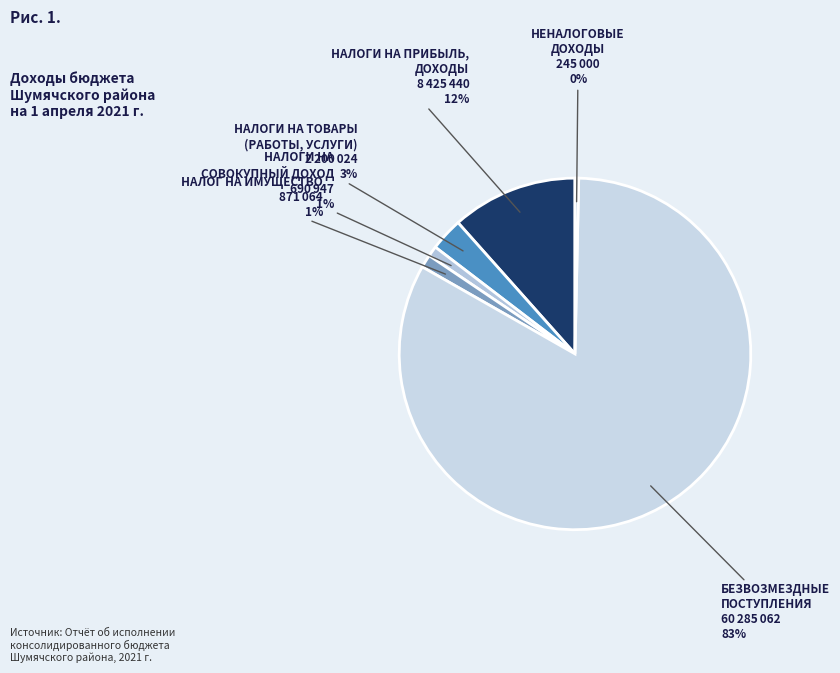

Which category has the biggest portion of the pie?

БЕЗВОЗМЕЗДНЫЕ ПОСТУПЛЕНИЯ